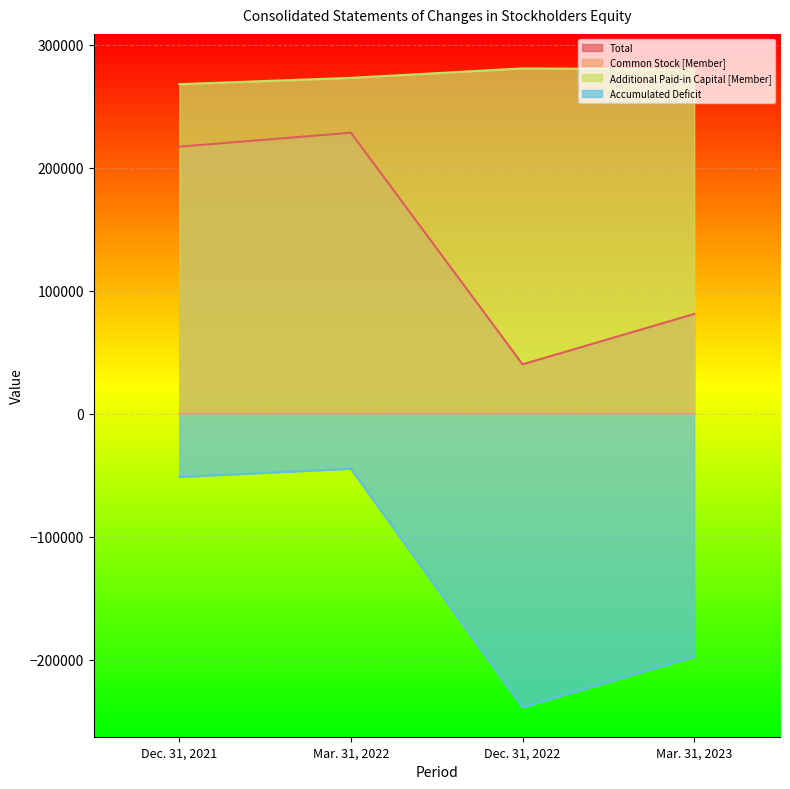

Which label corresponds to the largest value in the chart?

Dec. 31, 2022